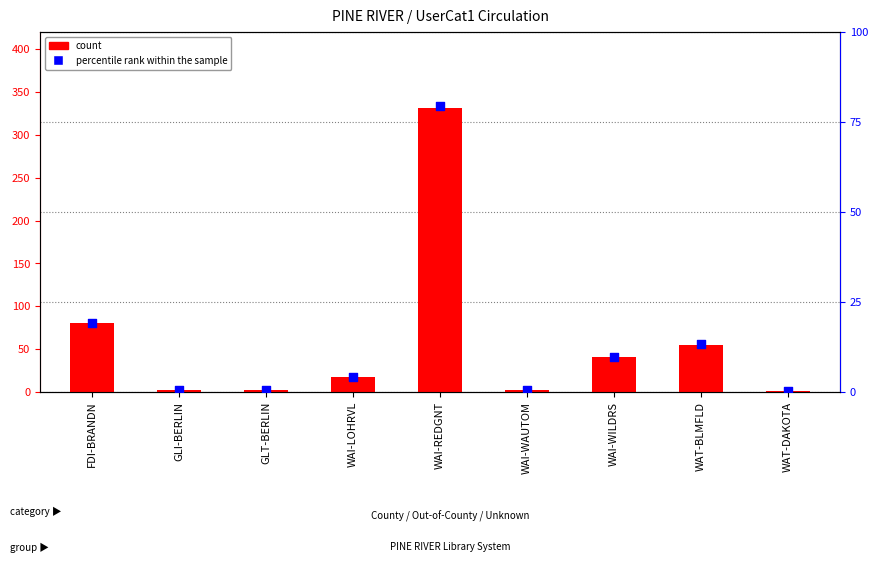

What are all the series names shown in the legend?

count, percentile rank within the sample